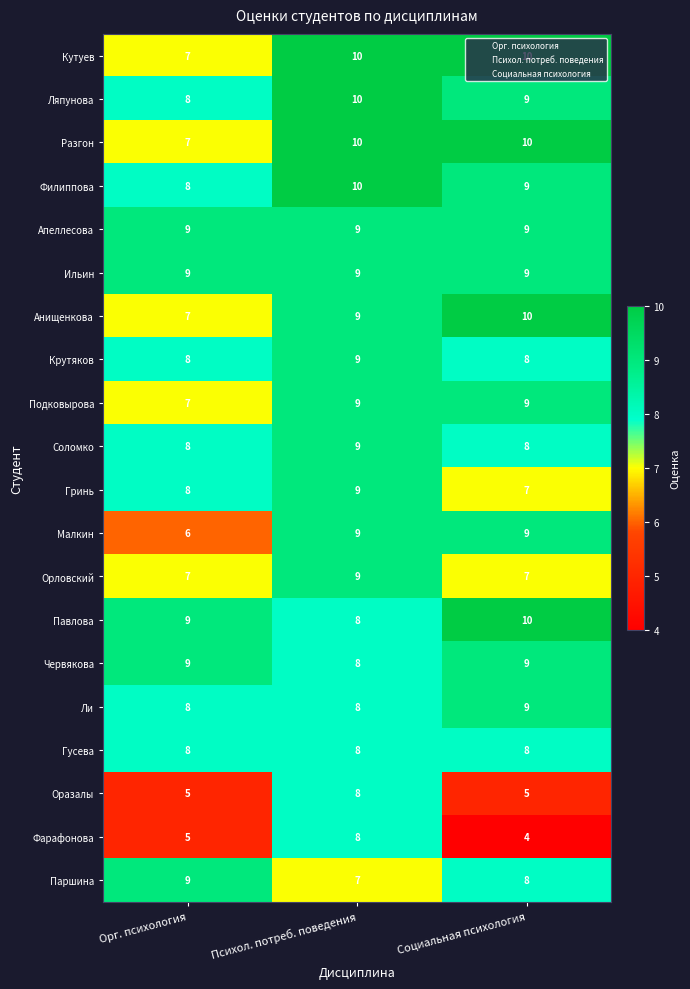

What is the total value across all series at Психол. потреб. поведения?

176